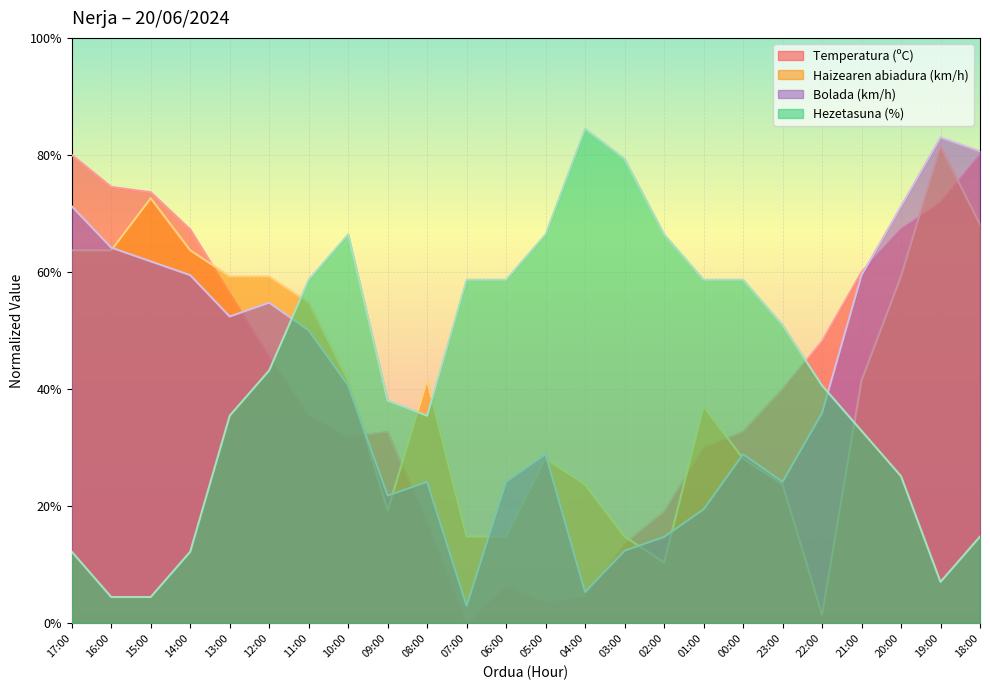

Reading left to right, what are all the values shown in this chart?

Temperatura (ºC): 17:00=80.0	16:00=74.5	15:00=73.6	14:00=67.3	13:00=56.4	12:00=45.5	11:00=35.5	10:00=31.8	09:00=32.7	08:00=17.3	07:00=0.0	06:00=6.4	05:00=3.6	04:00=4.5	03:00=13.6	02:00=19.1	01:00=30.0	00:00=32.7	23:00=40.0	22:00=48.2	21:00=60.0	20:00=67.3	19:00=71.8	18:00=80.0
Haizearen abiadura (km/h): 17:00=63.7	16:00=63.7	15:00=72.6	14:00=63.7	13:00=59.3	12:00=59.3	11:00=54.8	10:00=41.5	09:00=19.3	08:00=41.5	07:00=14.8	06:00=14.8	05:00=28.2	04:00=23.7	03:00=14.8	02:00=10.4	01:00=37.1	00:00=28.2	23:00=23.7	22:00=1.5	21:00=41.5	20:00=59.3	19:00=81.5	18:00=68.2
Bolada (km/h): 17:00=71.2	16:00=64.2	15:00=61.8	14:00=59.5	13:00=52.4	12:00=54.8	11:00=50.1	10:00=40.6	09:00=21.8	08:00=24.2	07:00=3.0	06:00=24.2	05:00=28.9	04:00=5.4	03:00=12.4	02:00=14.8	01:00=19.5	00:00=28.9	23:00=24.2	22:00=35.9	21:00=59.5	20:00=71.2	19:00=83.0	18:00=80.6
Hezetasuna (%): 17:00=12.2	16:00=4.5	15:00=4.5	14:00=12.2	13:00=35.5	12:00=43.2	11:00=58.7	10:00=66.4	09:00=38.0	08:00=35.5	07:00=58.7	06:00=58.7	05:00=66.4	04:00=84.5	03:00=79.3	02:00=66.4	01:00=58.7	00:00=58.7	23:00=51.0	22:00=40.6	21:00=32.9	20:00=25.1	19:00=7.1	18:00=14.8